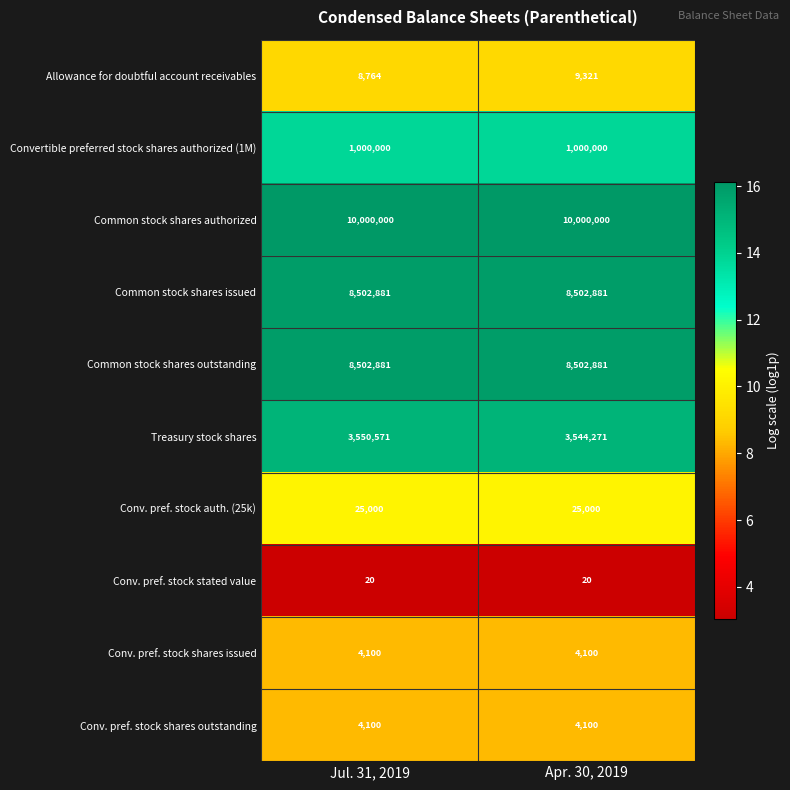

Count the number of categories in the chart.

2